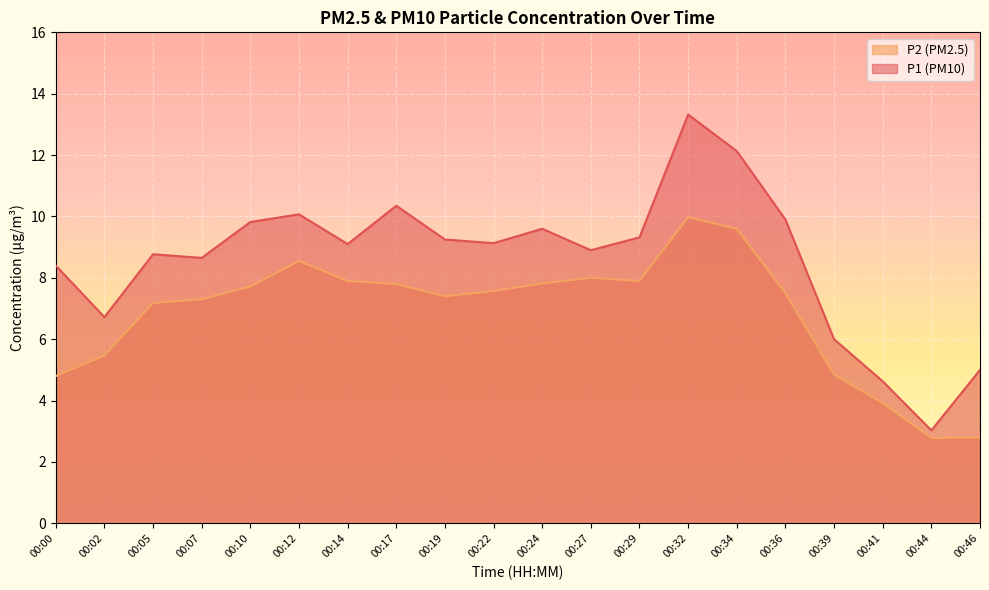

What is the difference between the highest and lowest values at 00:39?

1.2